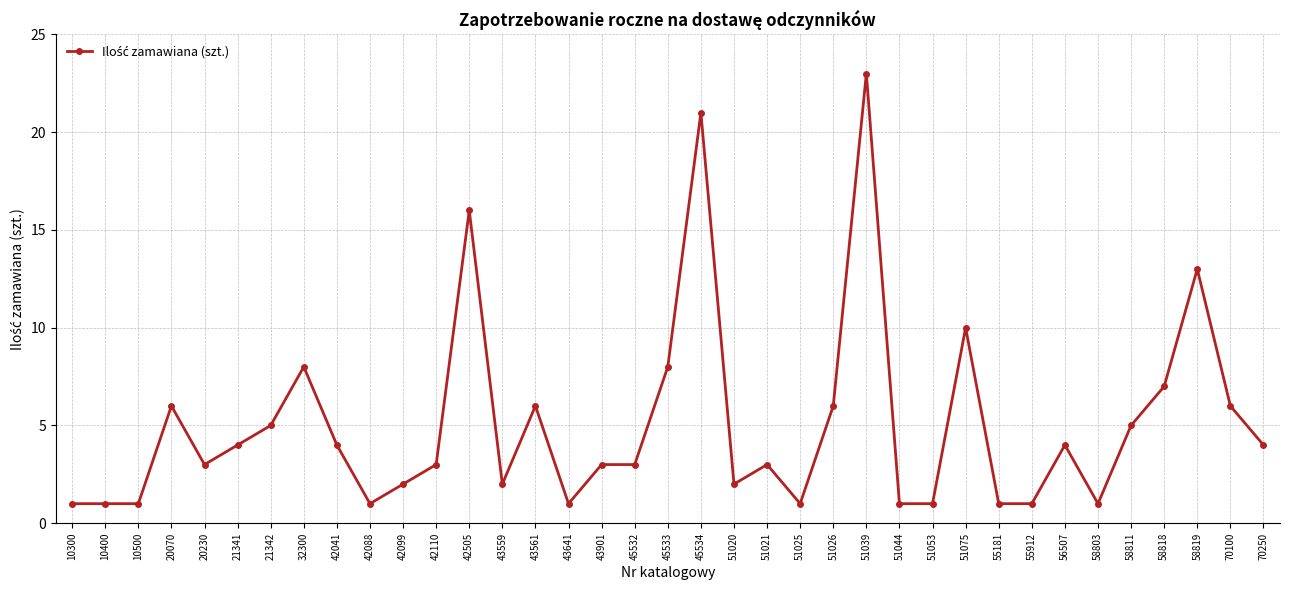

True or false: there are more than 2 points higher than both neighbors.

True